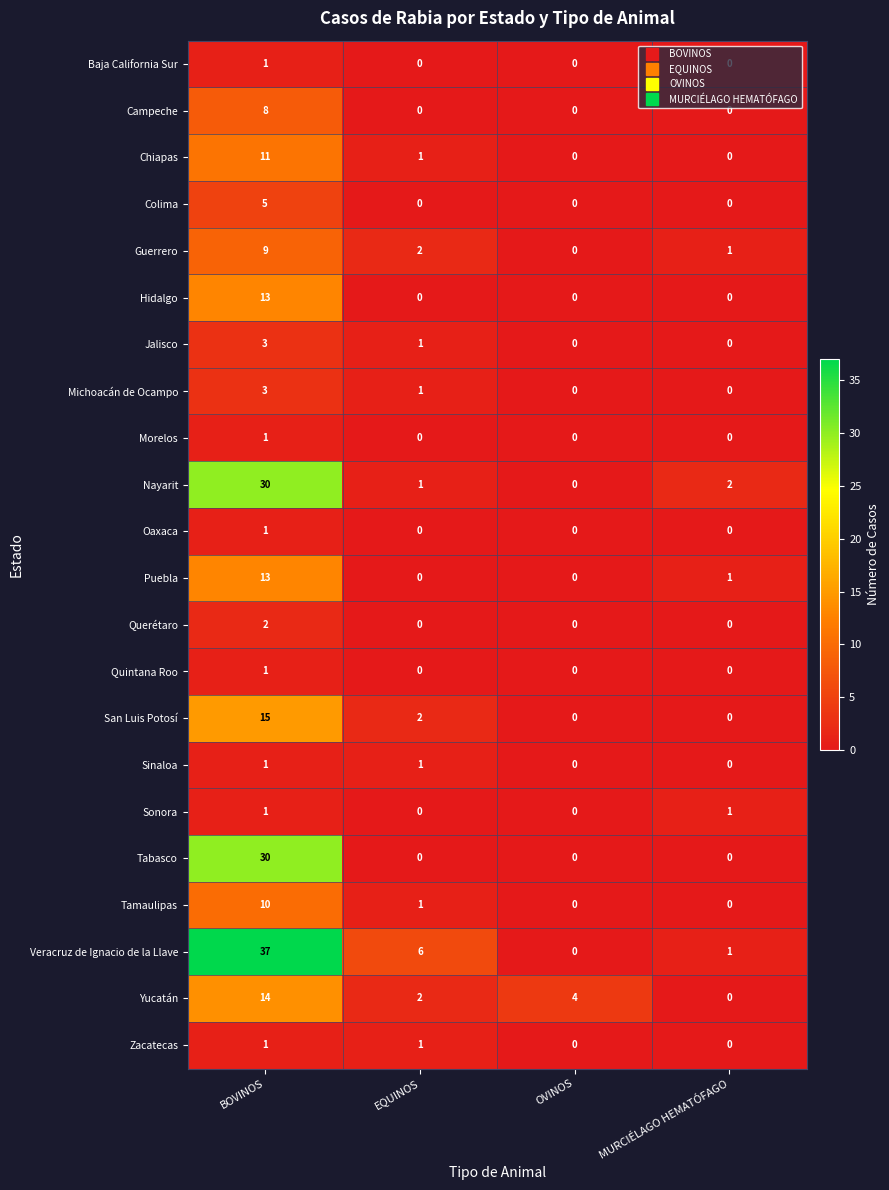

At how many categories does at least one series exceed 14?

1